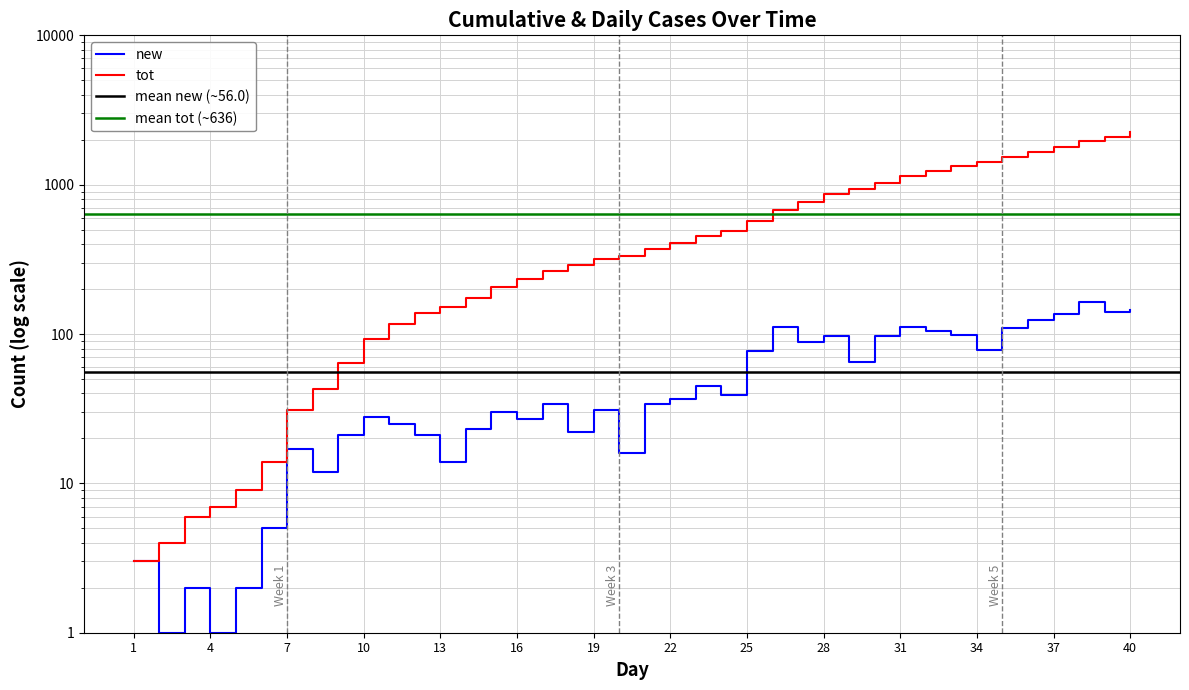

Count the number of data series in this chart.

2